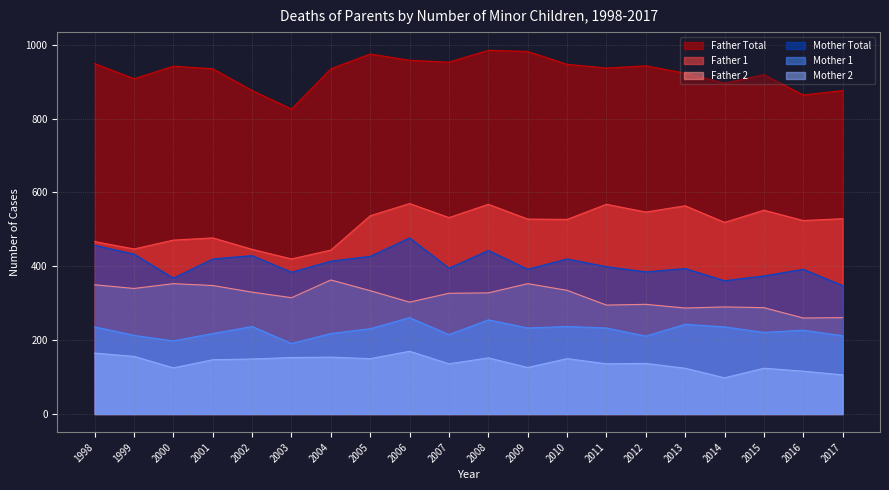

What is the greatest value displayed?

985